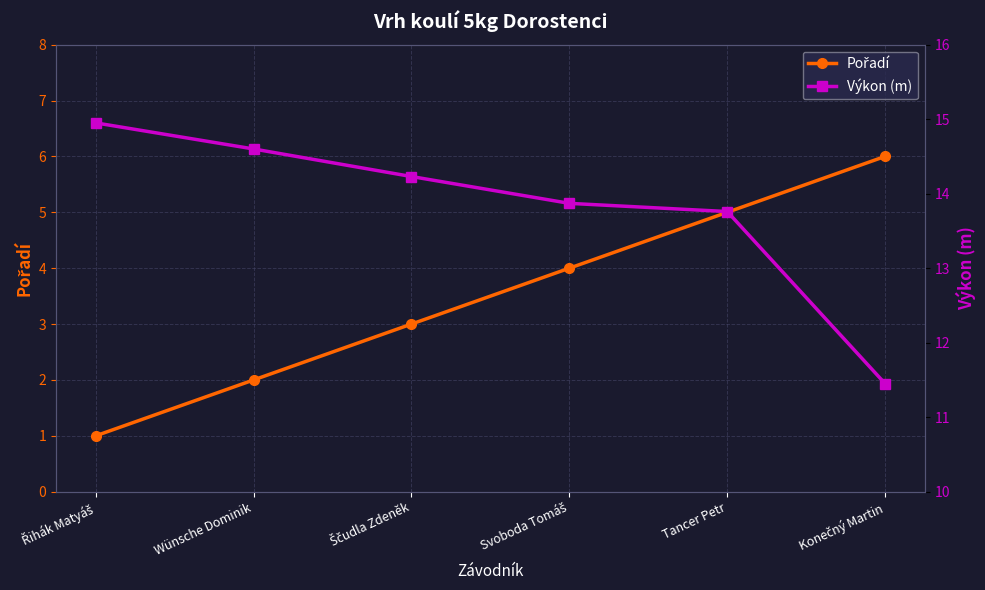

The Pořadí series shows 6.0 at Konečný Martin. True or false?

True